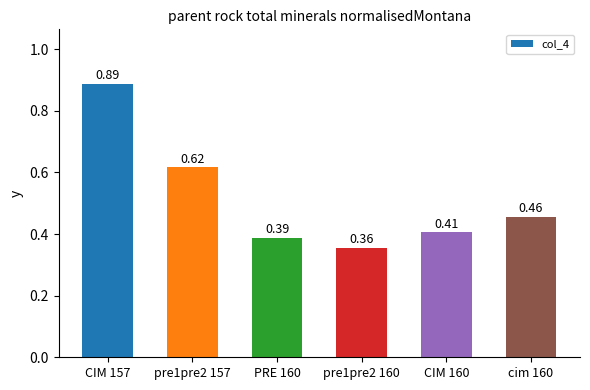

What is the change in value from pre1pre2 157 to pre1pre2 160?

-0.3